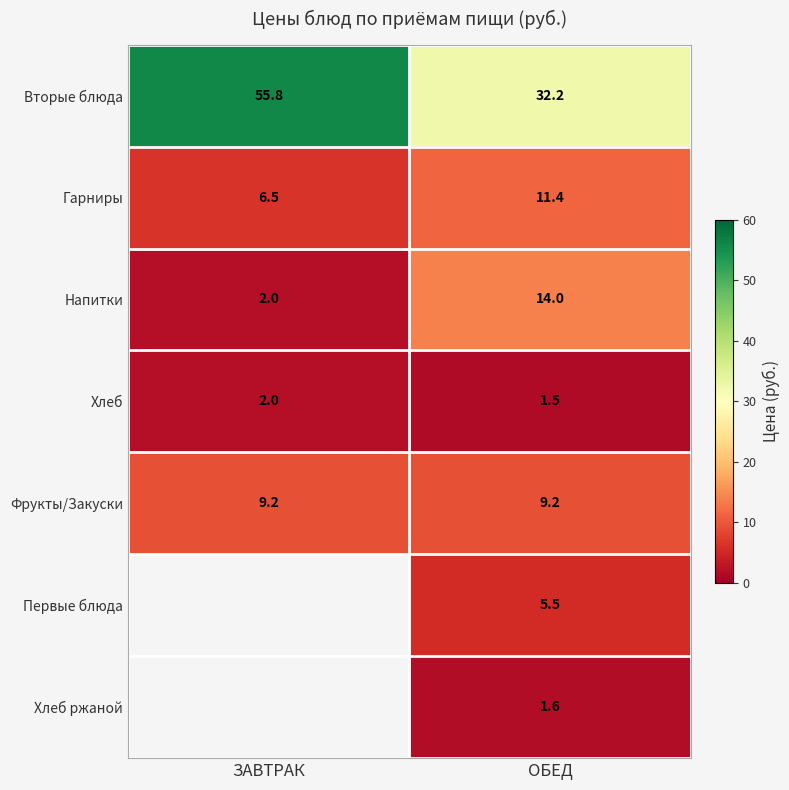

The value of Хлеб ржаной at ОБЕД is 1.6. True or false?

True